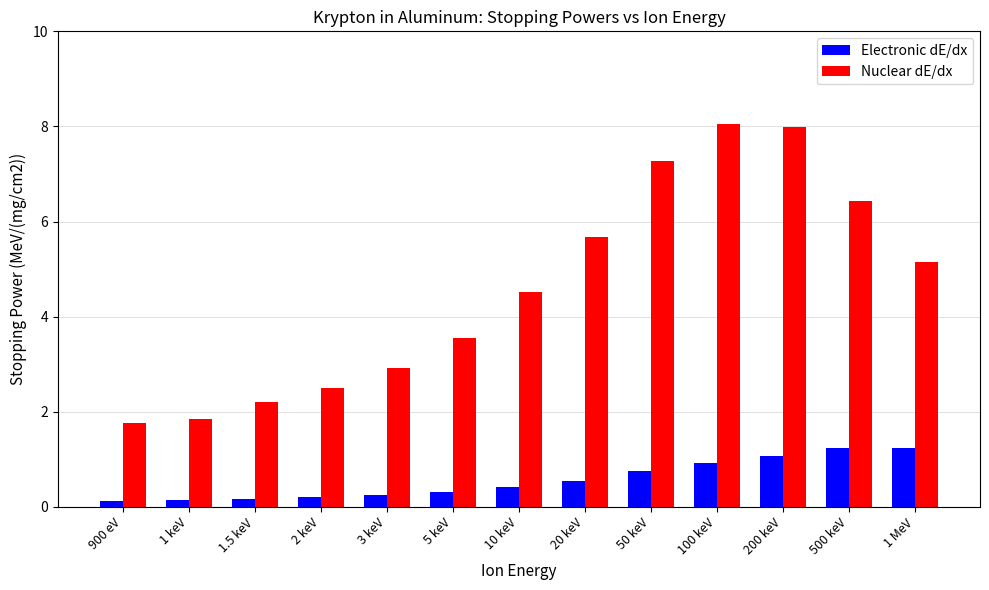

Is it true that Nuclear dE/dx equals 4.8 at 100 keV?

False